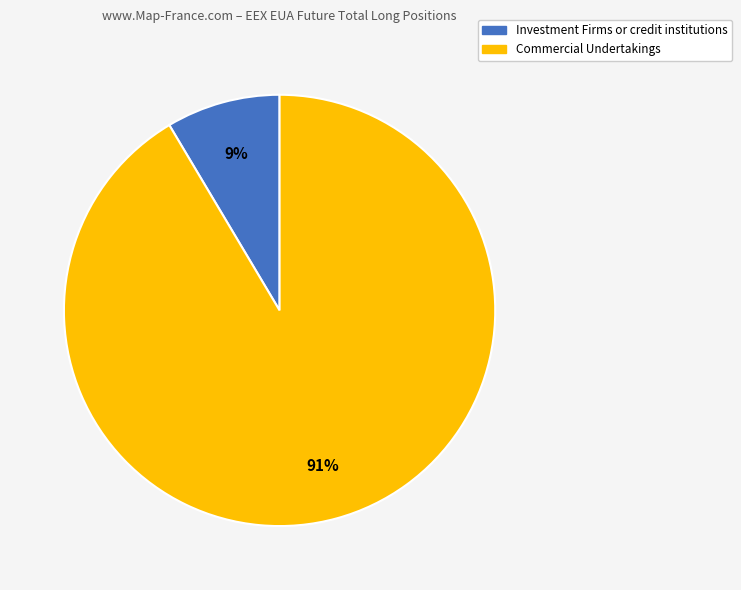

Rank the categories by value from highest to lowest.

Commercial Undertakings, Investment Firms or credit institutions